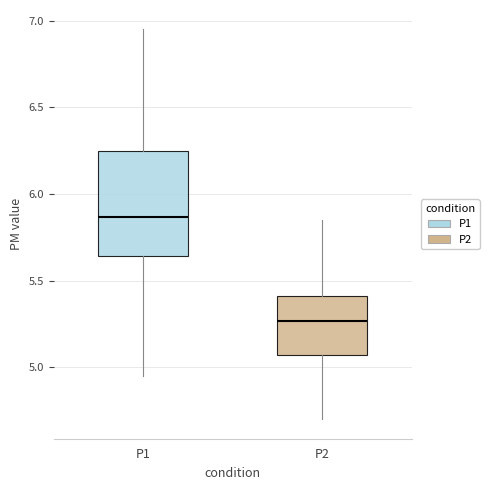

Reading left to right, read every box against the y-axis: the position of its median line, the range the box covers, and the ends of its whiskers. The values are not printed on the chart, so give them approximately, as read against the axis.

P1: median 5.85, box 5.65 to 6.25, whiskers 4.95 to 6.95
P2: median 5.25, box 5.05 to 5.40, whiskers 4.70 to 5.85